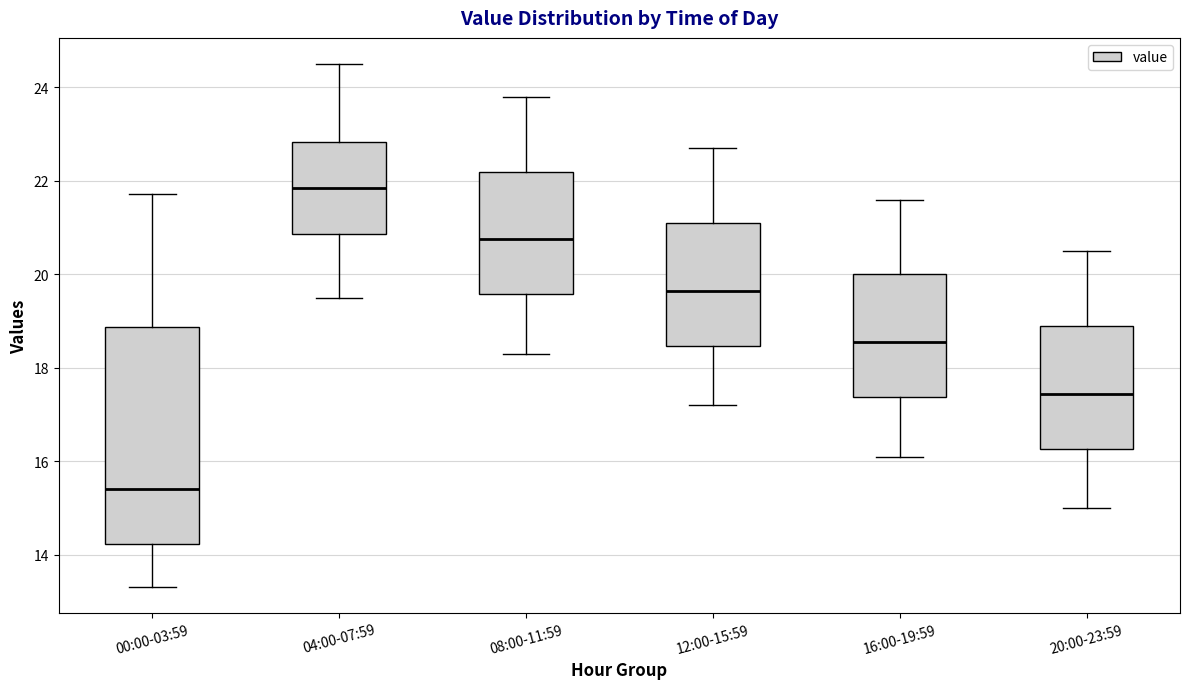

Reading left to right, transcribe this box plot: for each box, give where its median line is, the range the box spans, and where its two whiskers end, as read against the y-axis. The values are not printed on the chart, so give them approximately, as read against the axis.

00:00-03:59: median 15.4, box 14.2 to 18.8, whiskers 13.4 to 21.8
04:00-07:59: median 21.8, box 20.8 to 22.8, whiskers 19.6 to 24.6
08:00-11:59: median 20.8, box 19.6 to 22.2, whiskers 18.4 to 23.8
12:00-15:59: median 19.6, box 18.4 to 21.2, whiskers 17.2 to 22.8
16:00-19:59: median 18.6, box 17.4 to 20.0, whiskers 16.2 to 21.6
20:00-23:59: median 17.4, box 16.2 to 19.0, whiskers 15.0 to 20.6